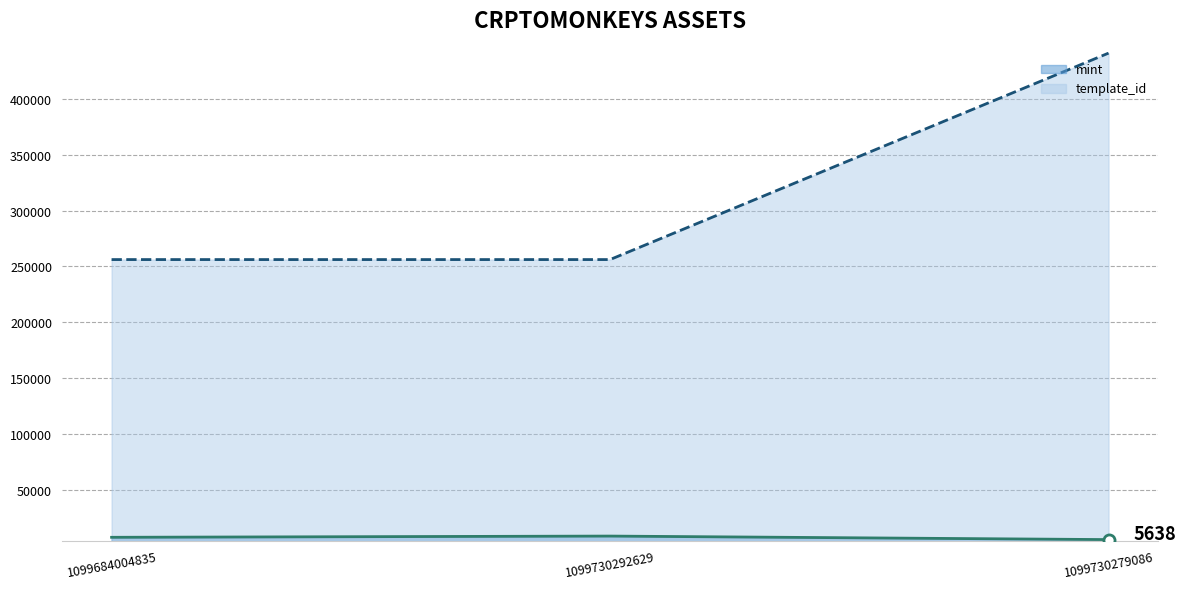

What is the approximate value of template_id_line at 1099684004835, to the nearest 10?

256180